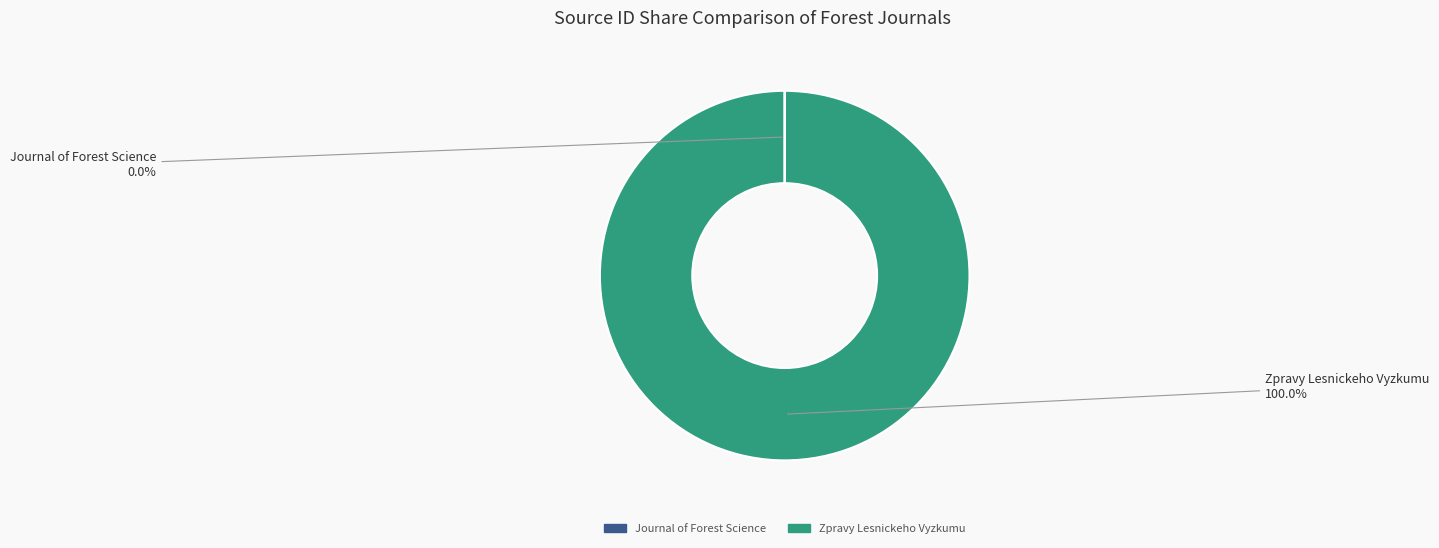

Which category accounts for the majority?

Zpravy Lesnickeho Vyzkumu